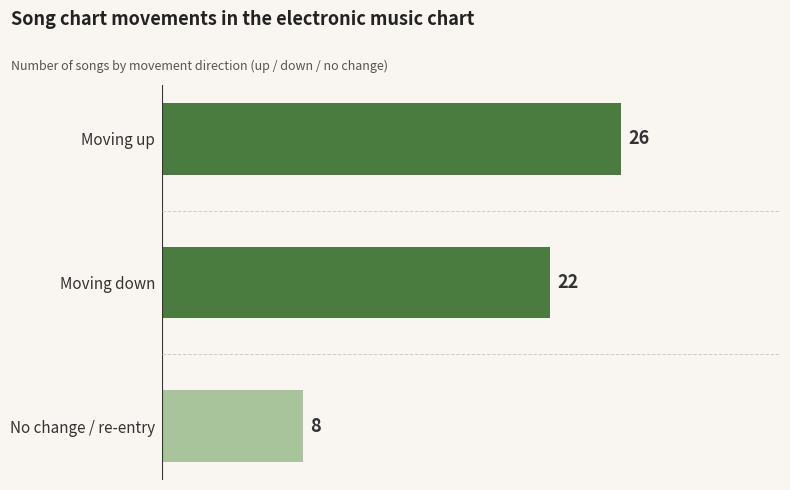

List the labels in order of value, largest first.

Moving up, Moving down, No change / re-entry